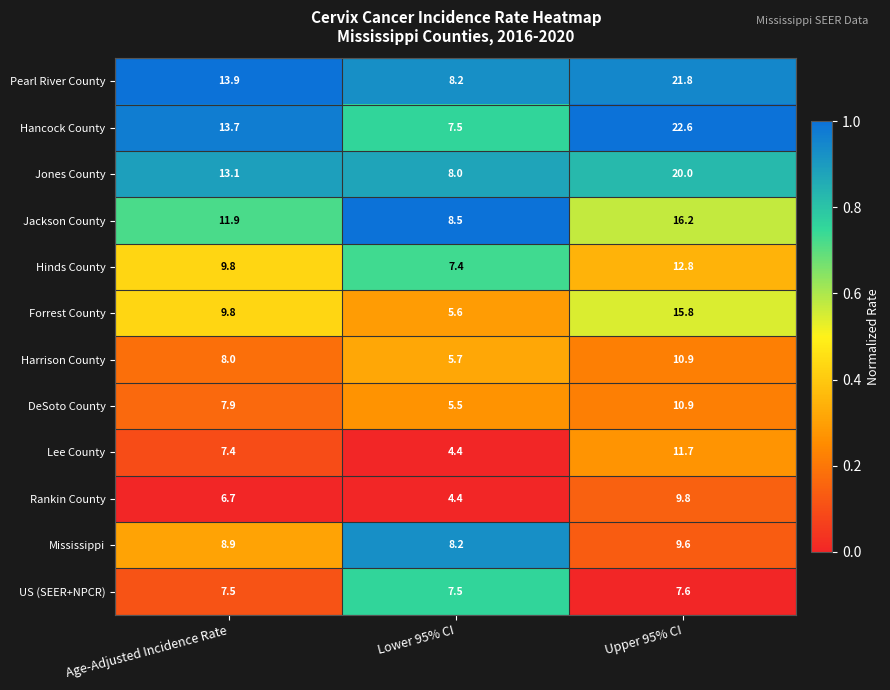

The Rankin County series shows 4.6 at Upper 95% CI. True or false?

False